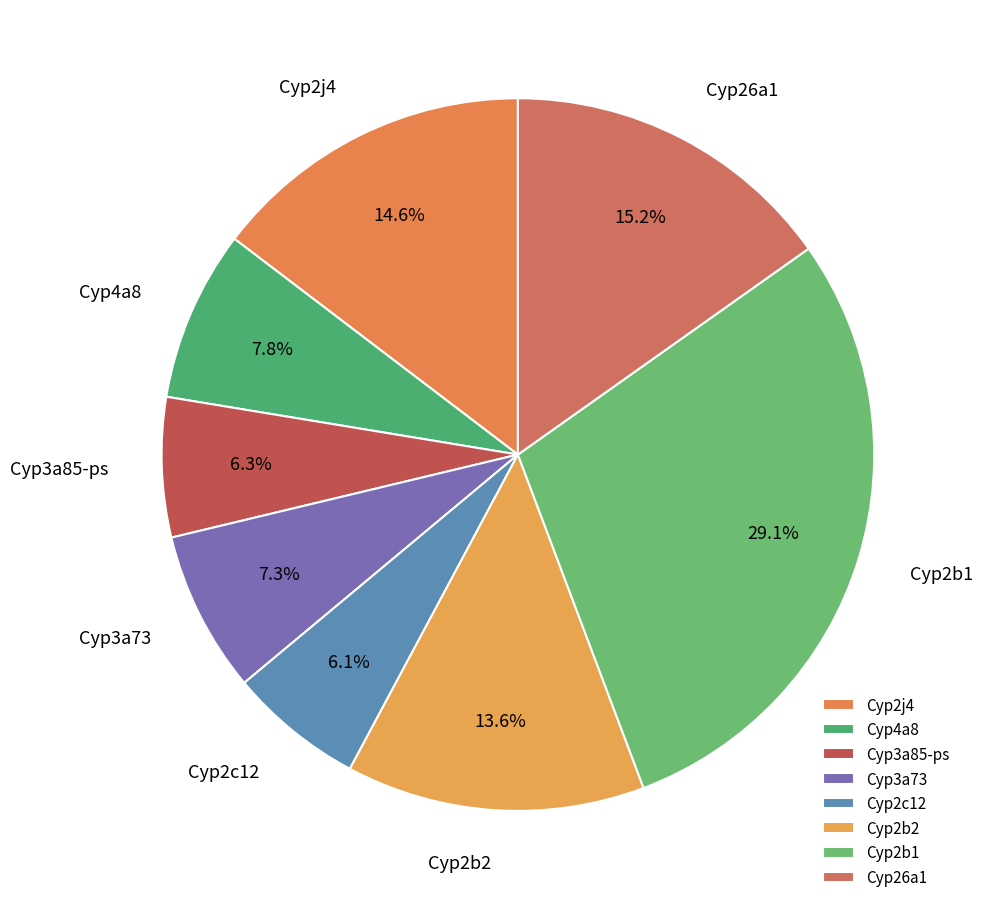

How many segments does this pie chart have?

8